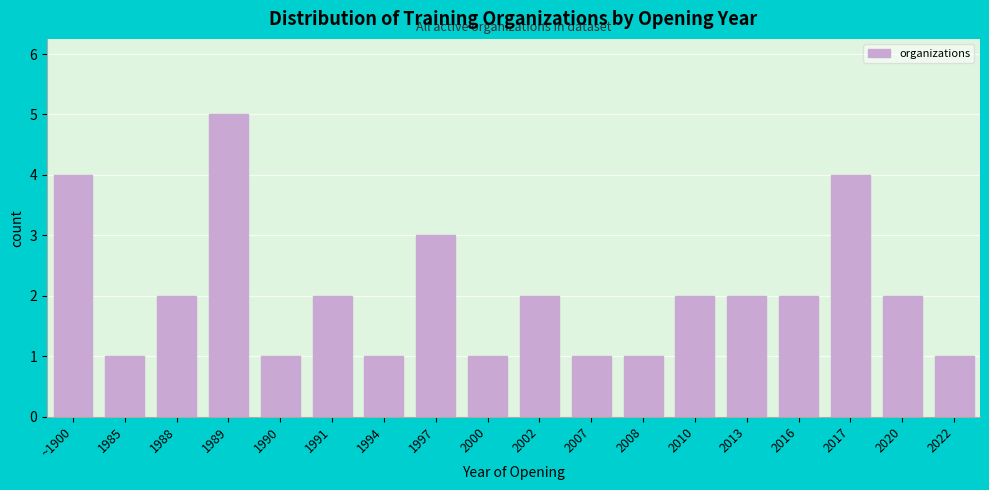

Reading left to right, list all the values displayed in this chart.

~1900=4	1985=1	1988=2	1989=5	1990=1	1991=2	1994=1	1997=3	2000=1	2002=2	2007=1	2008=1	2010=2	2013=2	2016=2	2017=4	2020=2	2022=1